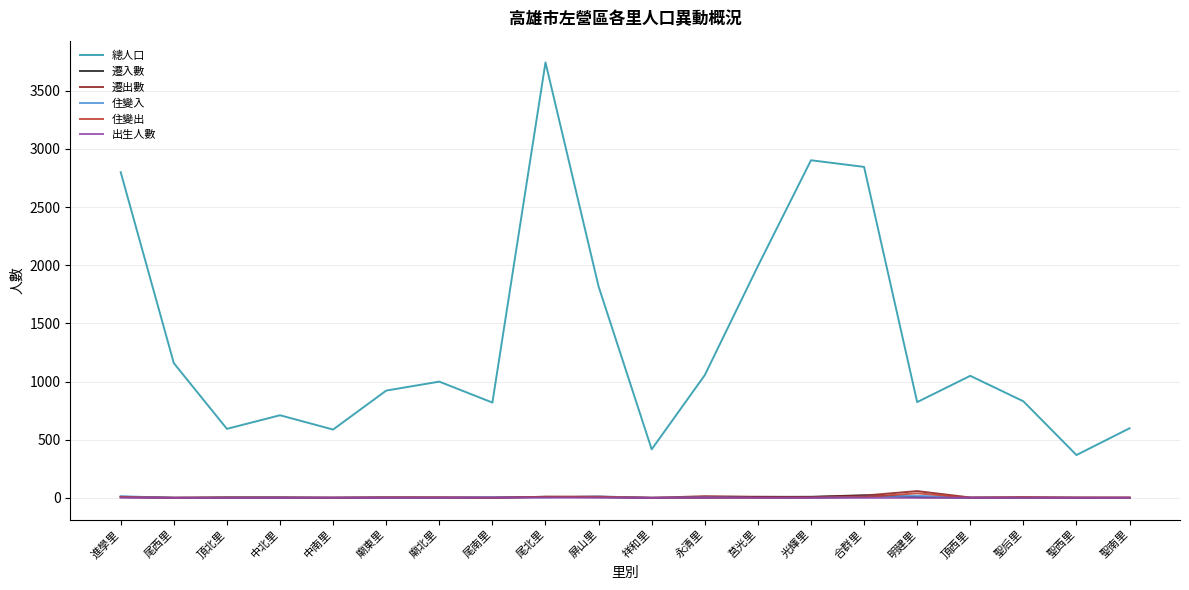

Which series changed the most between 合群里 and 聖南里?

總人口